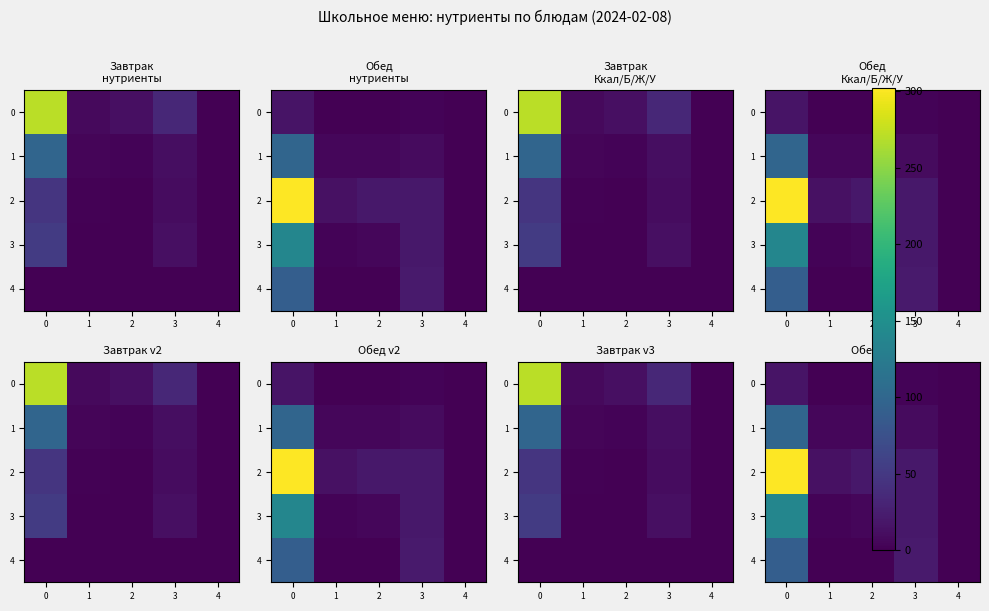

Which series has the largest range (max minus min)?

2